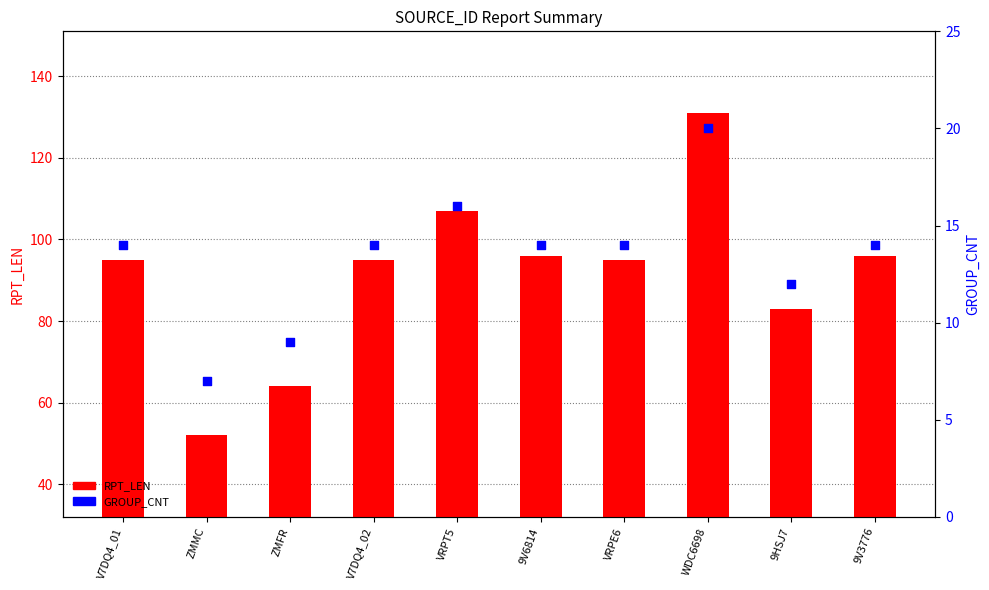

What are all the series names shown in the legend?

RPT_LEN, GROUP_CNT